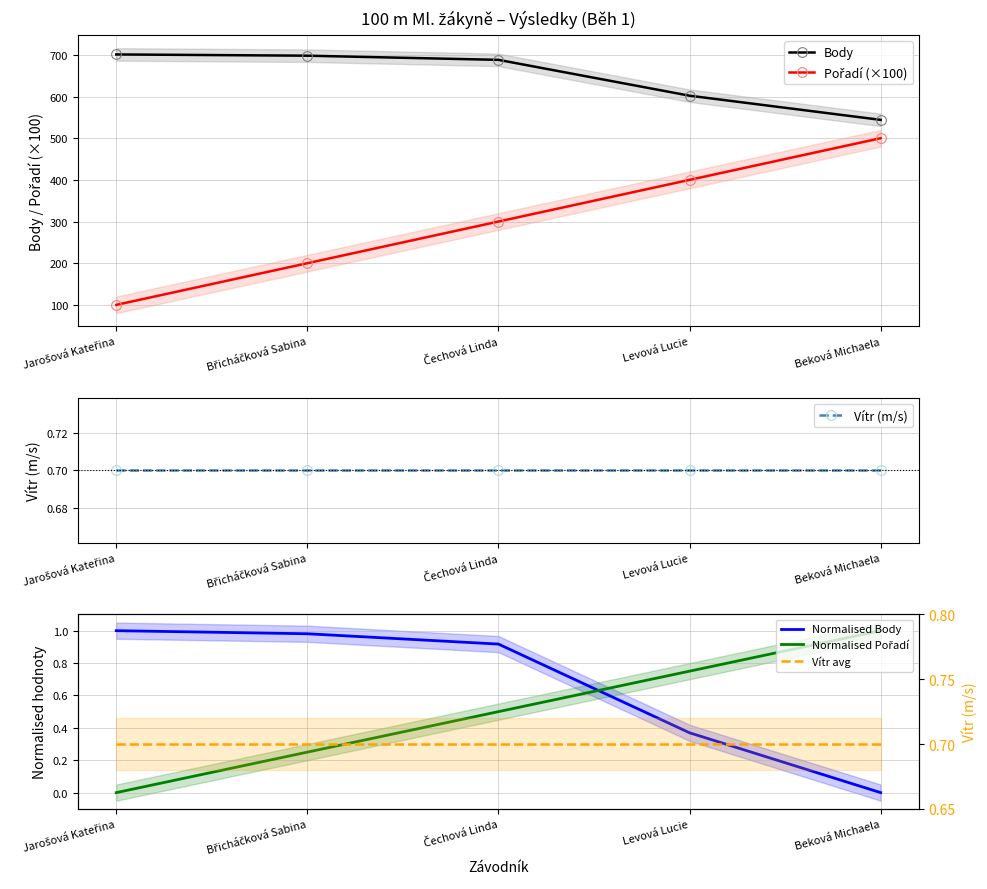

True or false: Normalised Body has more than 1 points higher than both neighbors.

False